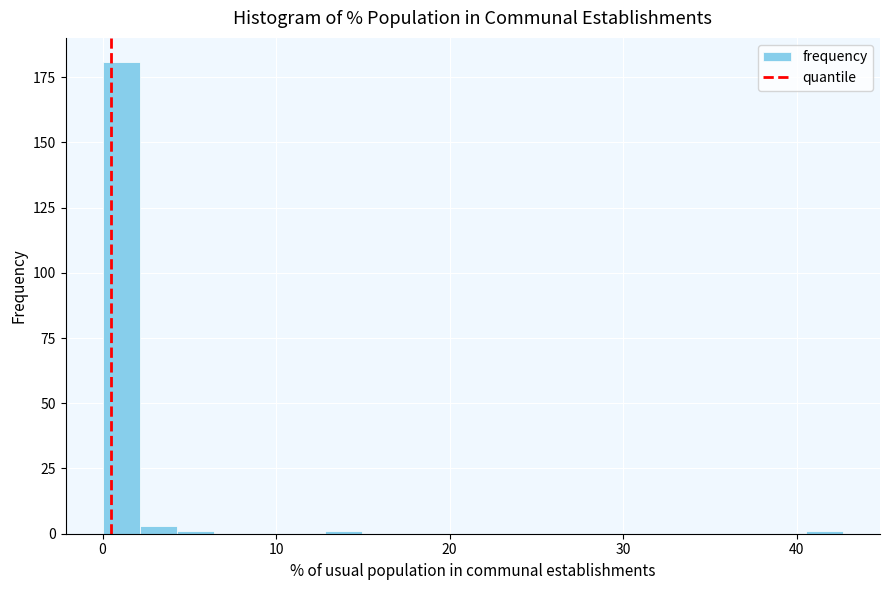

Read against the x-axis, roughly where is the centre of the tallest bar?

1